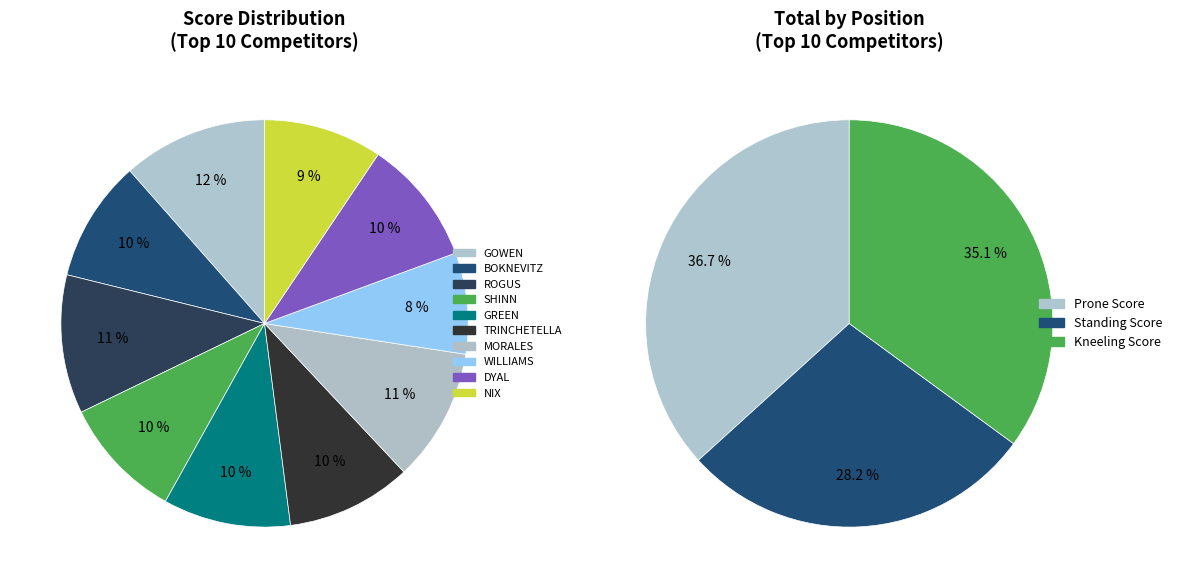

Is WILLIAMS the majority of the pie?

No